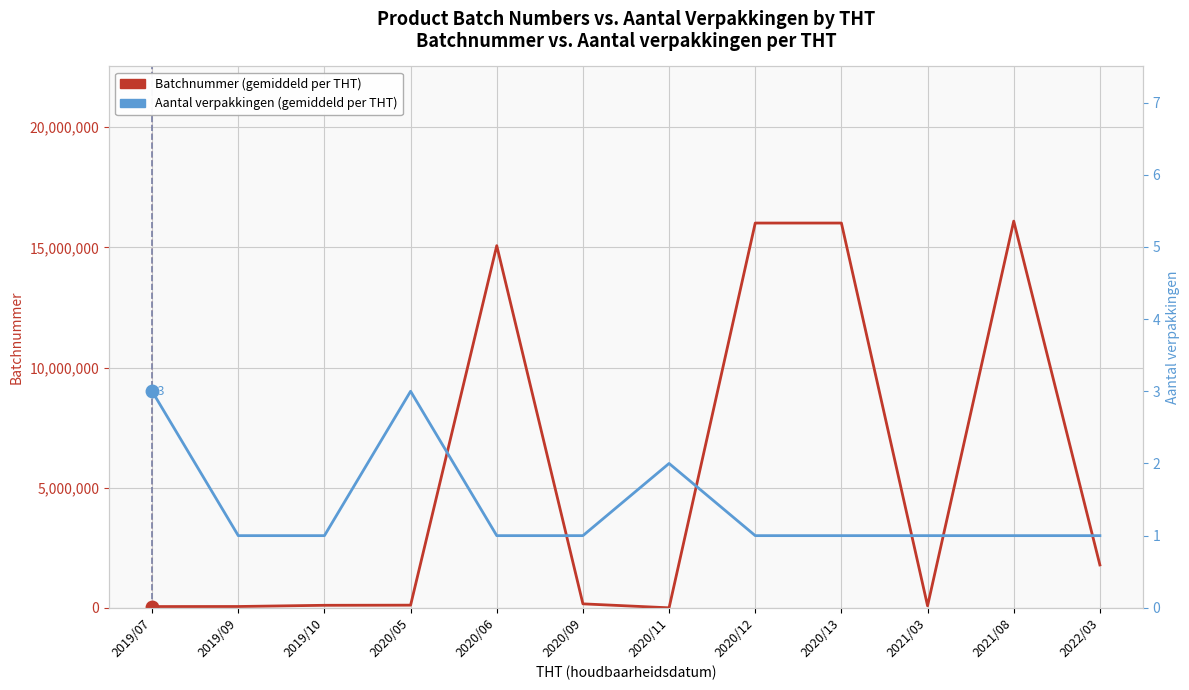

What is the maximum value for Batchnummer (gemiddeld per THT)?

16093609.0